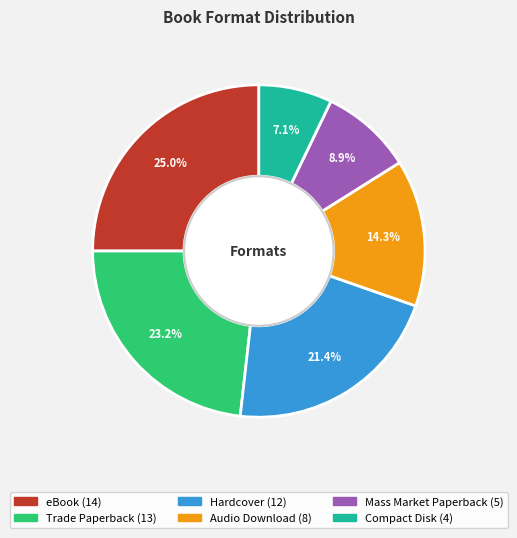

To the nearest percent, what is the average slice percentage?

17%